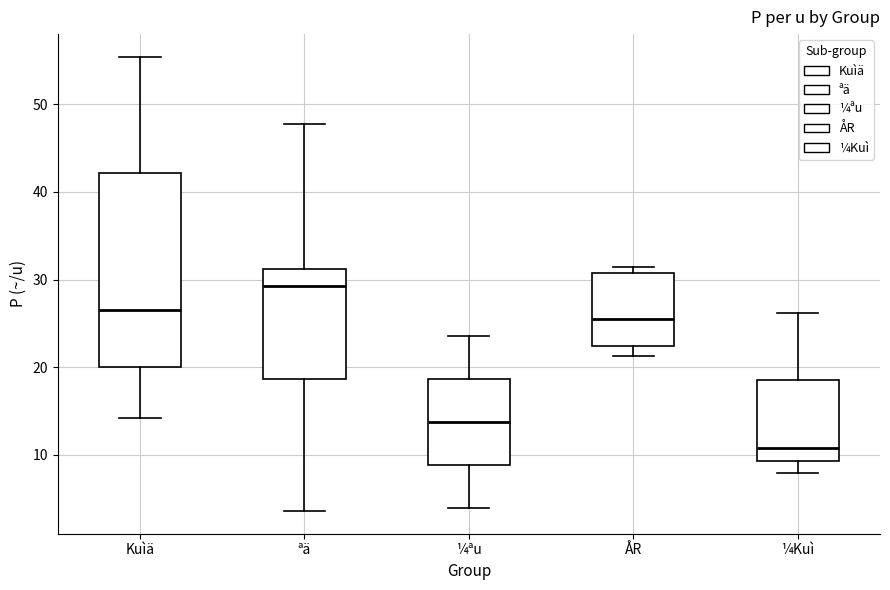

Where does the lower whisker of the box for Kuìä end on the y-axis? The values are not printed on the chart, so give them approximately, as read against the axis.

14